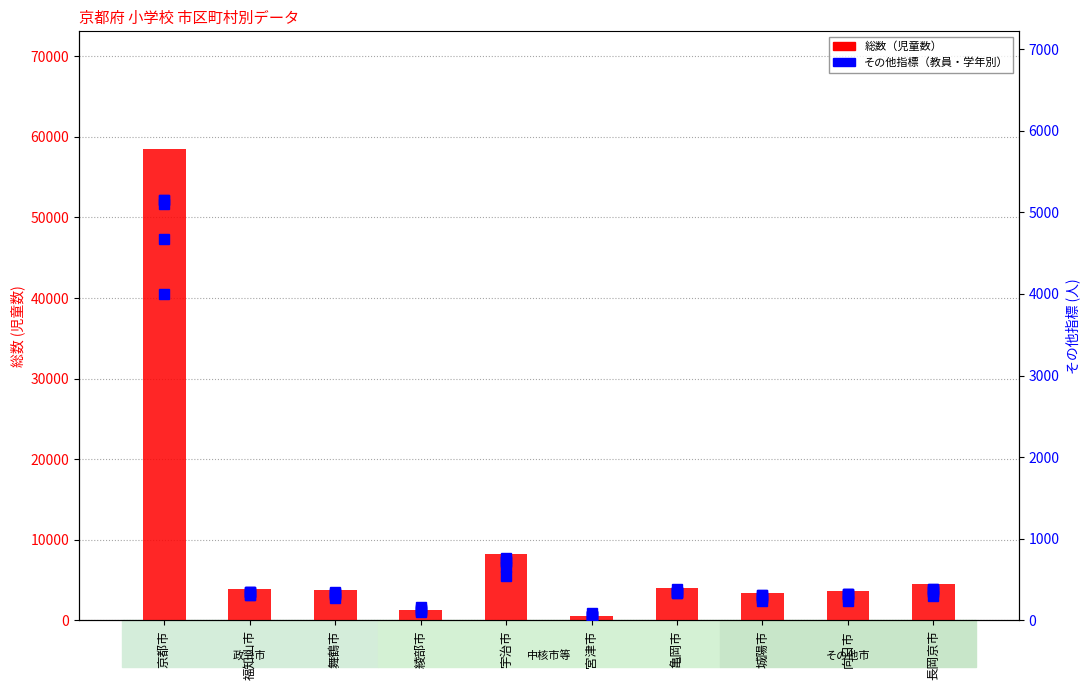

What is the label of the 10th bar from the left?

長岡京市